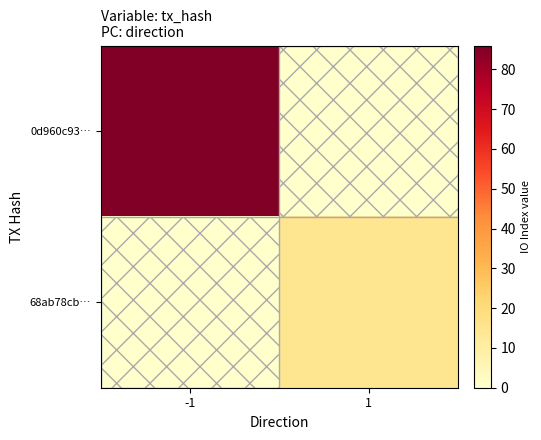

At how many categories does at least one series exceed 9?

2